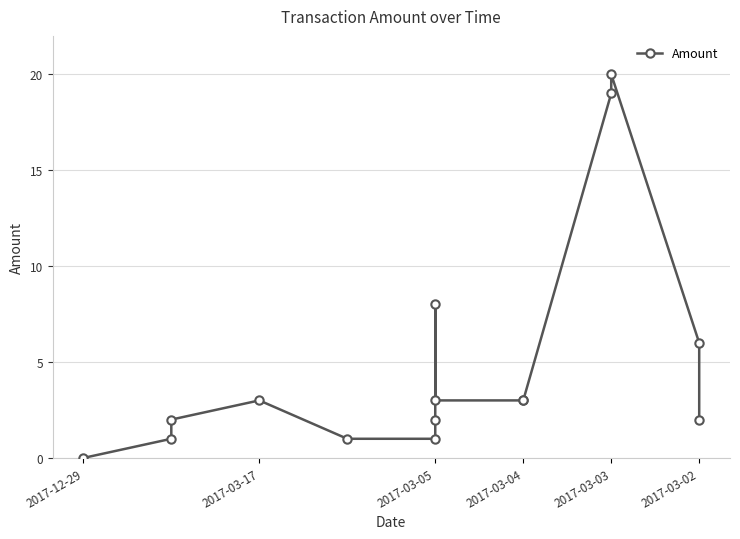

What is the sum of all values?

74.0